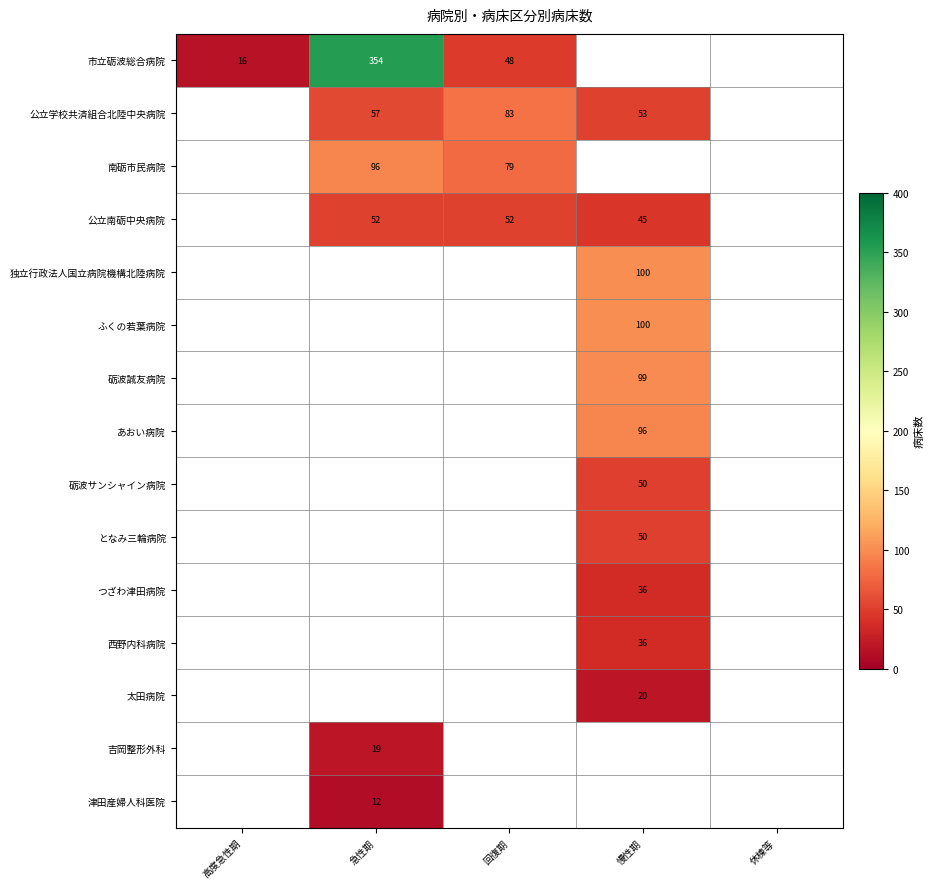

True or false: 公立南砺中央病院 has a value of 45 at 慢性期.

True